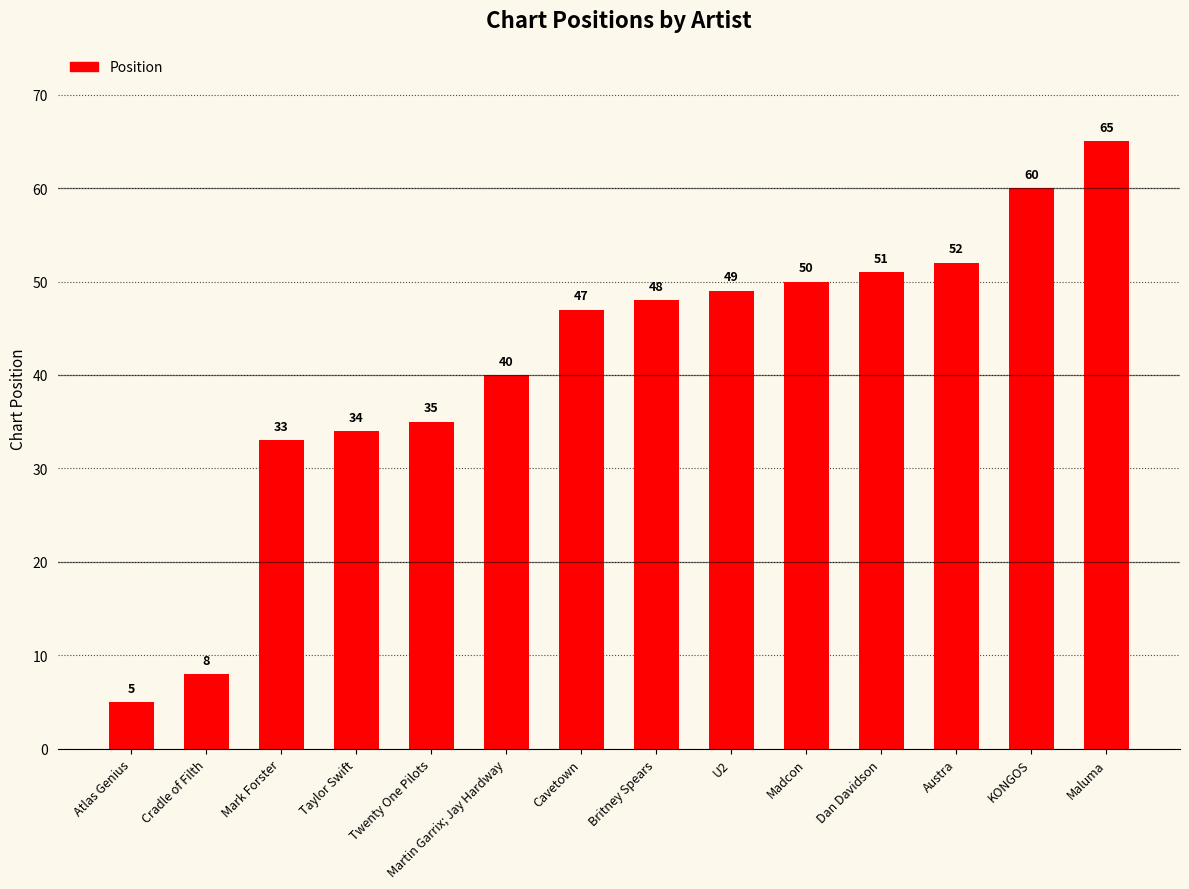

What is the label of the 12th bar from the left?

Austra